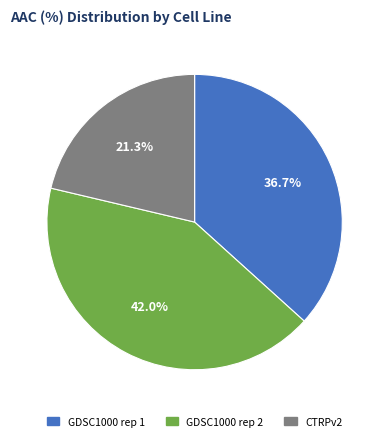

Count the number of slices in the pie.

3